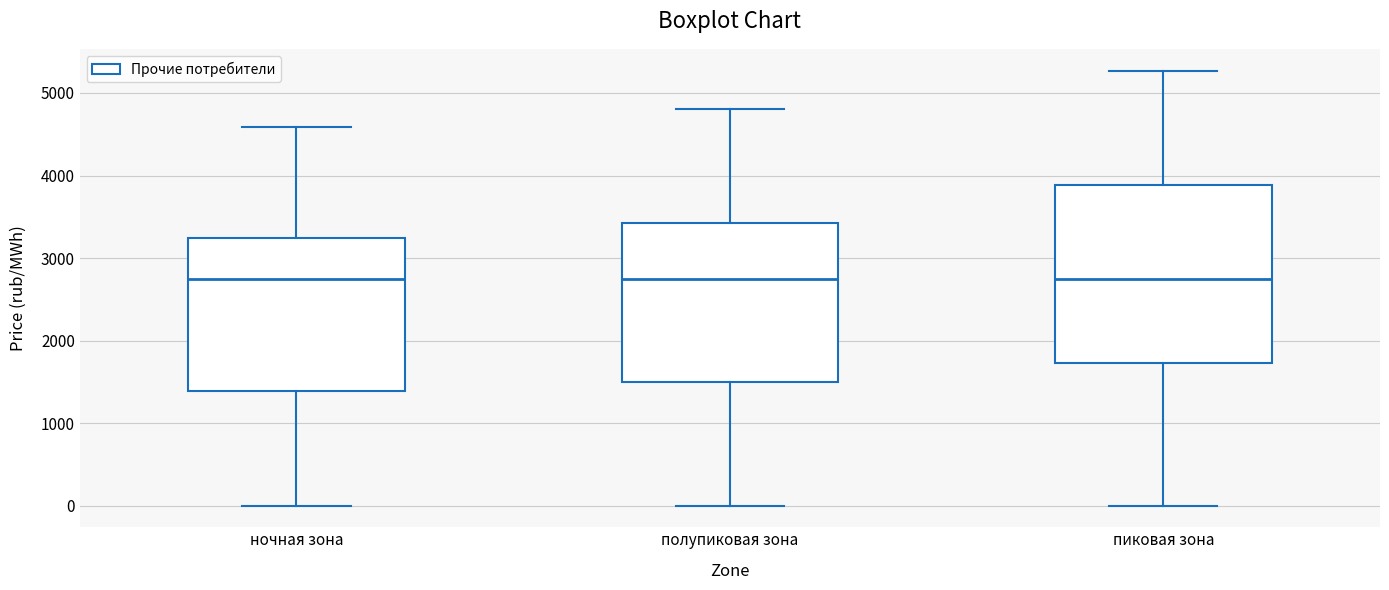

Which box is the tallest, from its lower edge to its upper edge?

пиковая зона